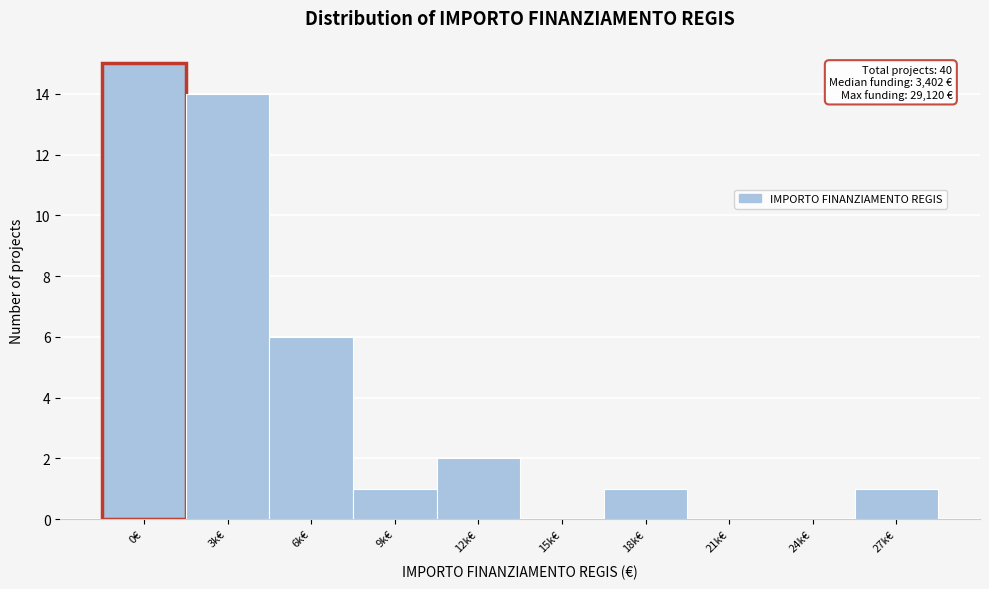

Reading right to left, extract all data points from this chart.

27k€=1	24k€=0	21k€=0	18k€=1	15k€=0	12k€=2	9k€=1	6k€=6	3k€=14	0€=15